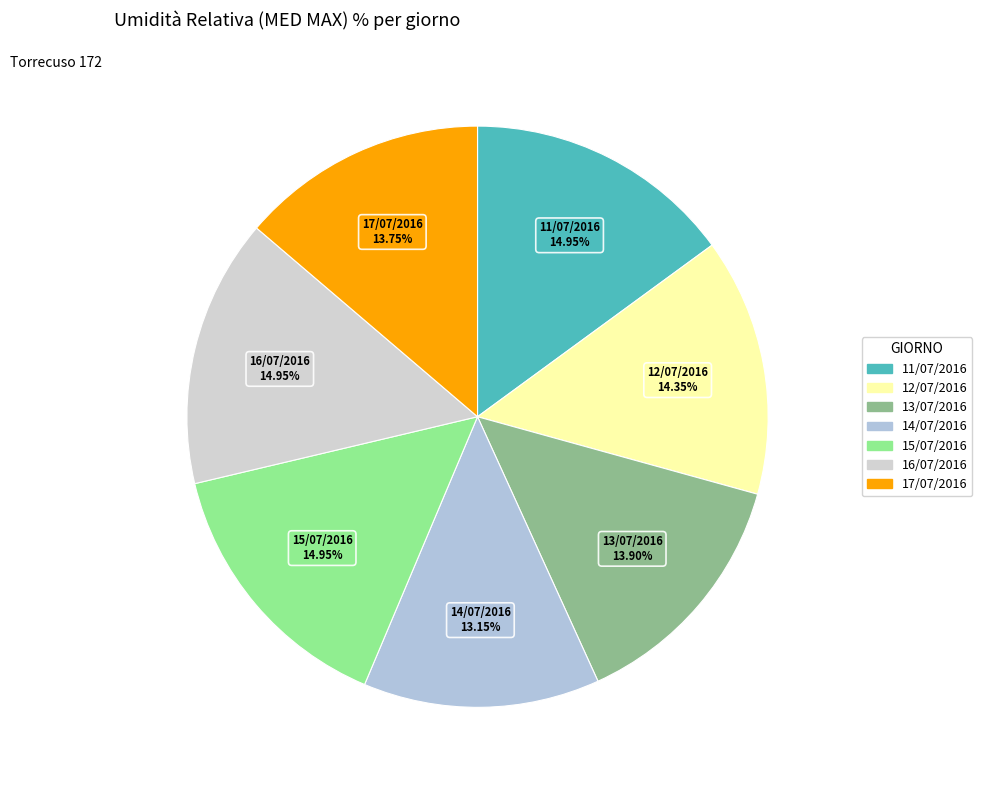

Is there any slice that represents more than half of the pie?

No